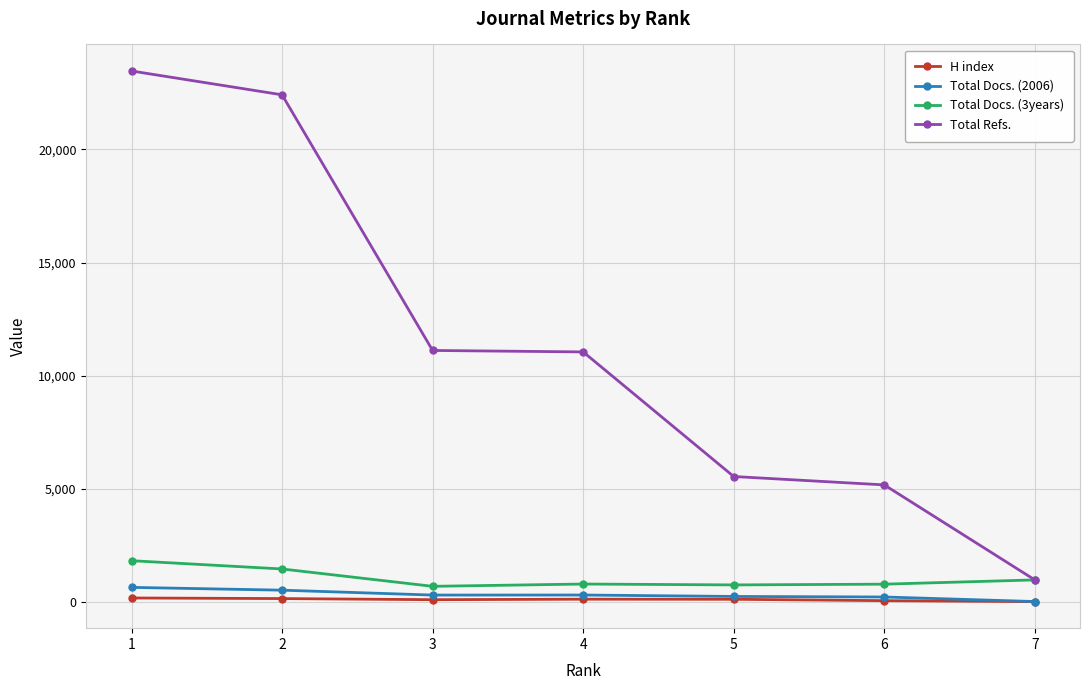

Which series changed the most between 1 and 7?

Total Refs.